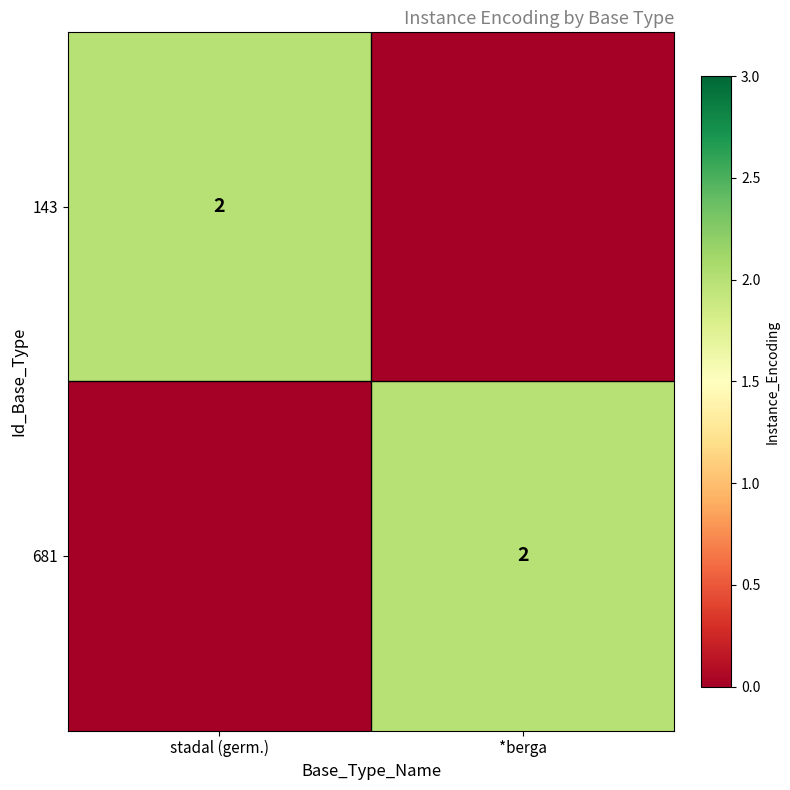

True or false: 143 has a value of 2 at stadal (germ.).

True